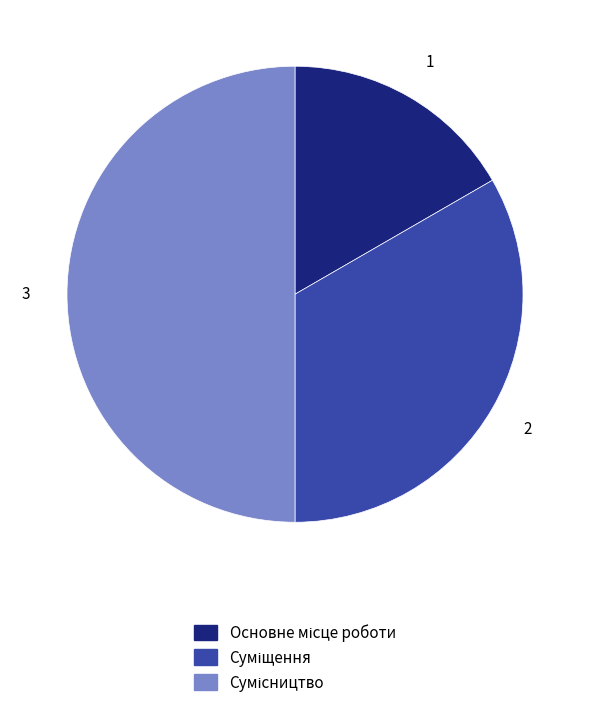

To the nearest percent, what is the difference between the largest and smallest slice percentages?

33%